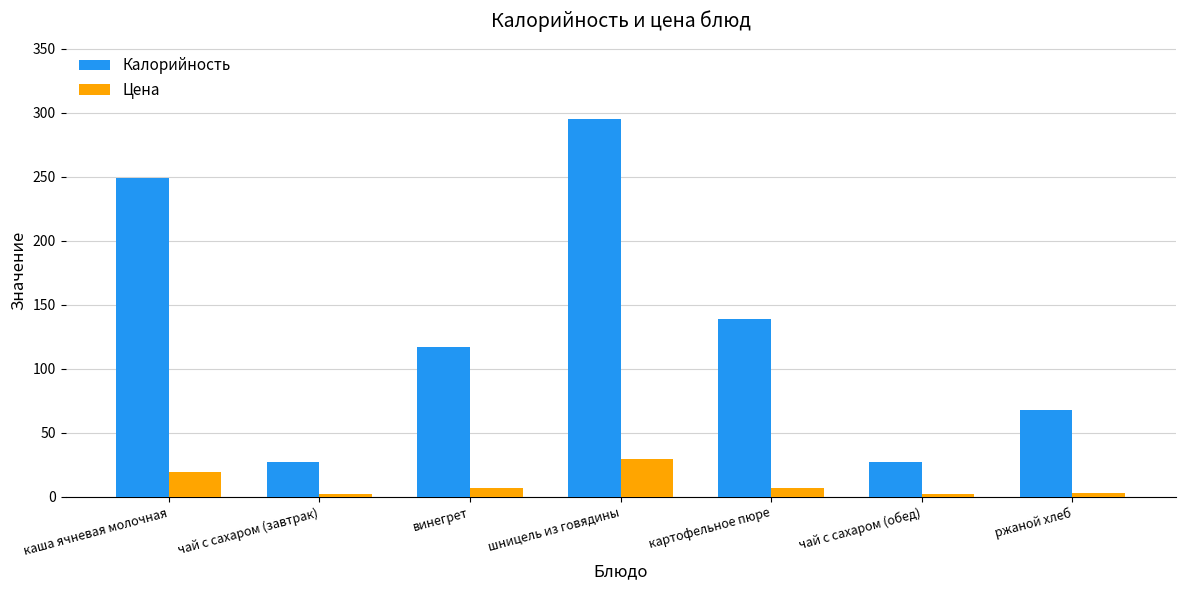

List the series in order of their peak value, highest first.

Калорийность, Цена